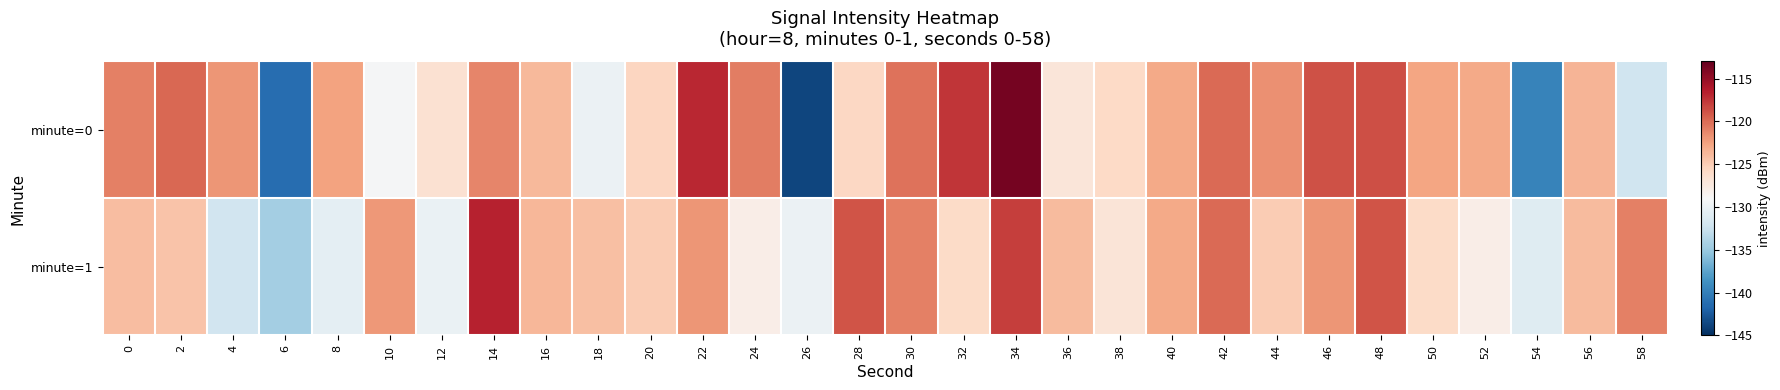

At 36, list the series in order from largest to smallest.

minute=1, minute=0